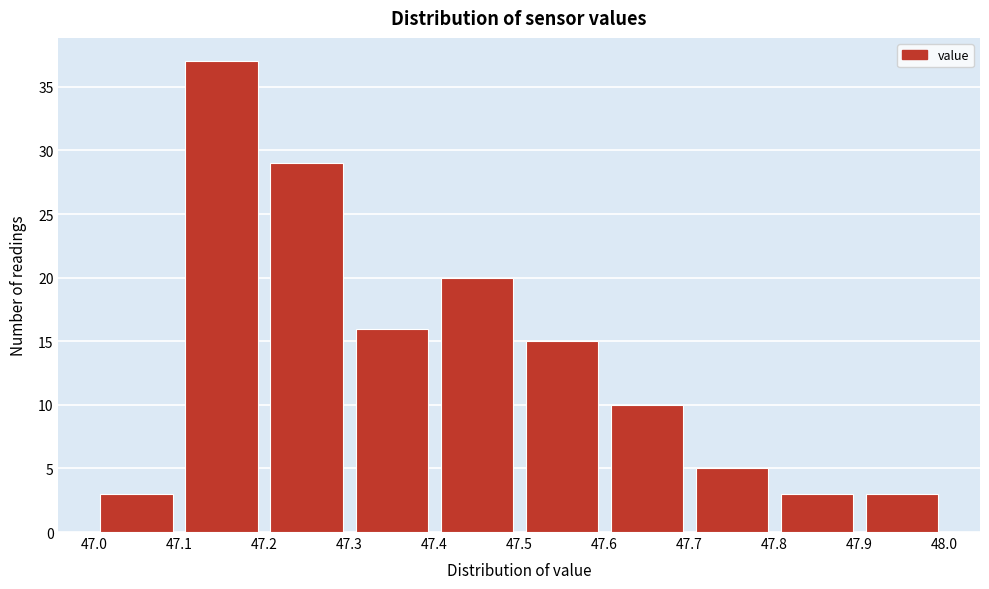

Which range on the x-axis has the tallest bar?

47.1 to 47.2